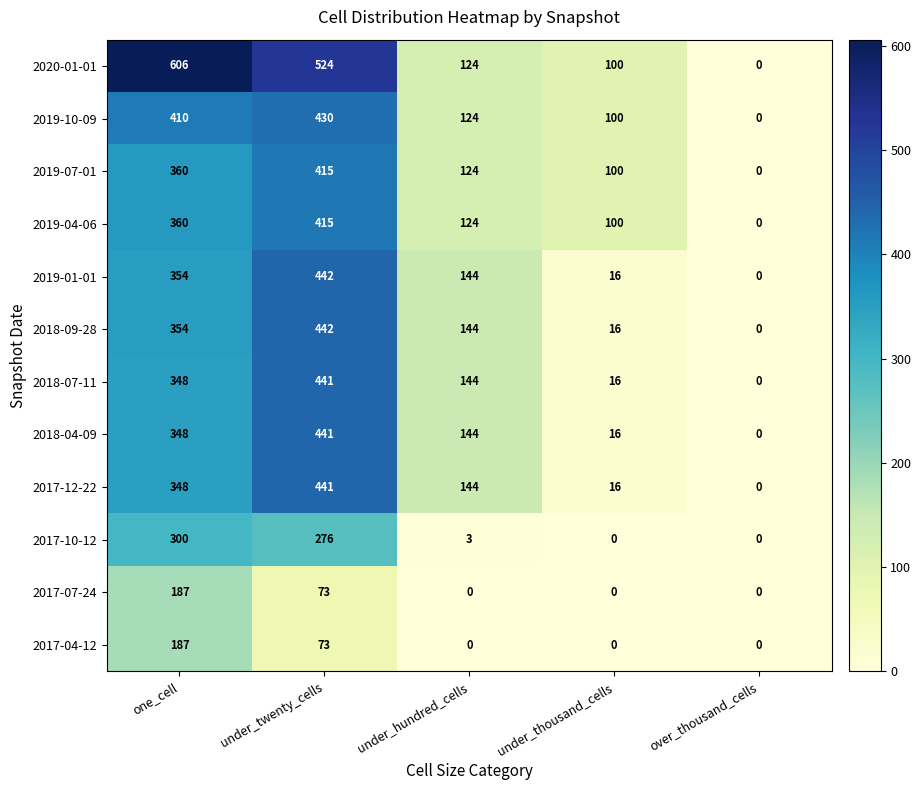

Rank the categories by 2019-04-06 value from lowest to highest.

over_thousand_cells, under_thousand_cells, under_hundred_cells, one_cell, under_twenty_cells